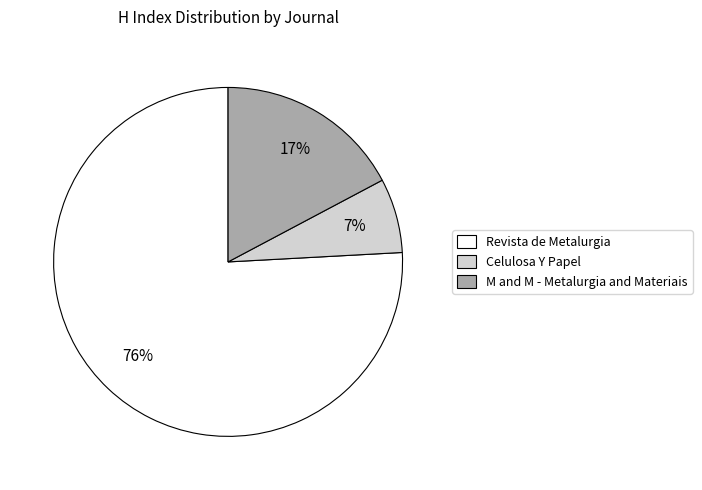

To the nearest percent, what portion does Celulosa Y Papel represent?

7%